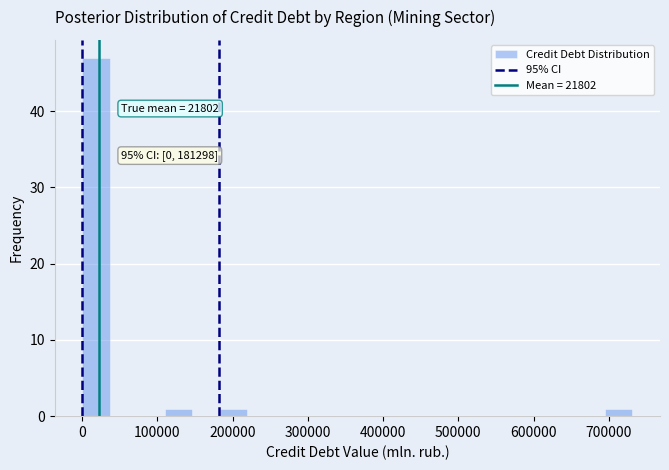

Read against the x-axis, roughly where is the centre of the tallest bar?

20000